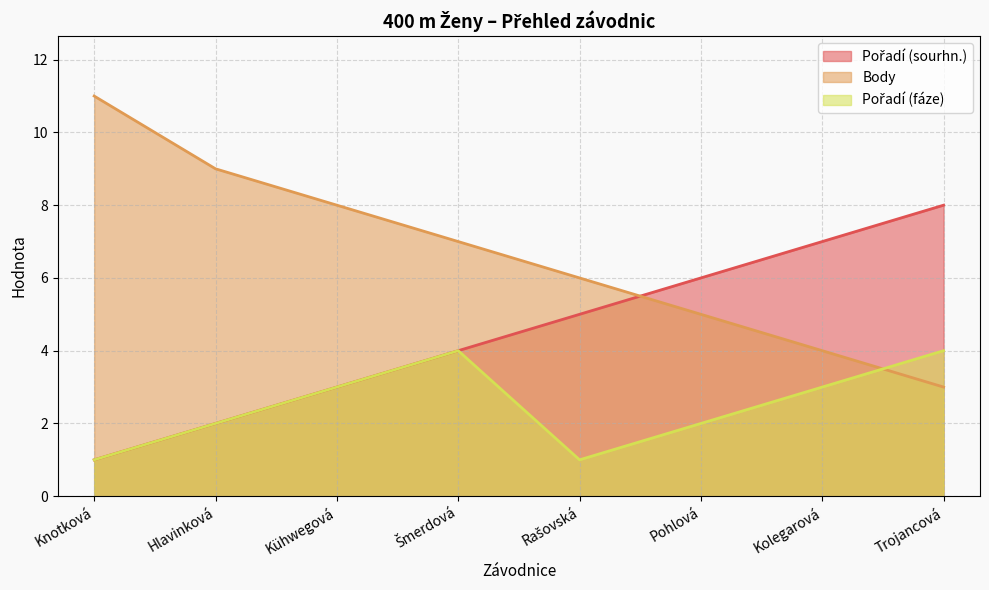

At which category is the sum across all series the highest?

Šmerdová